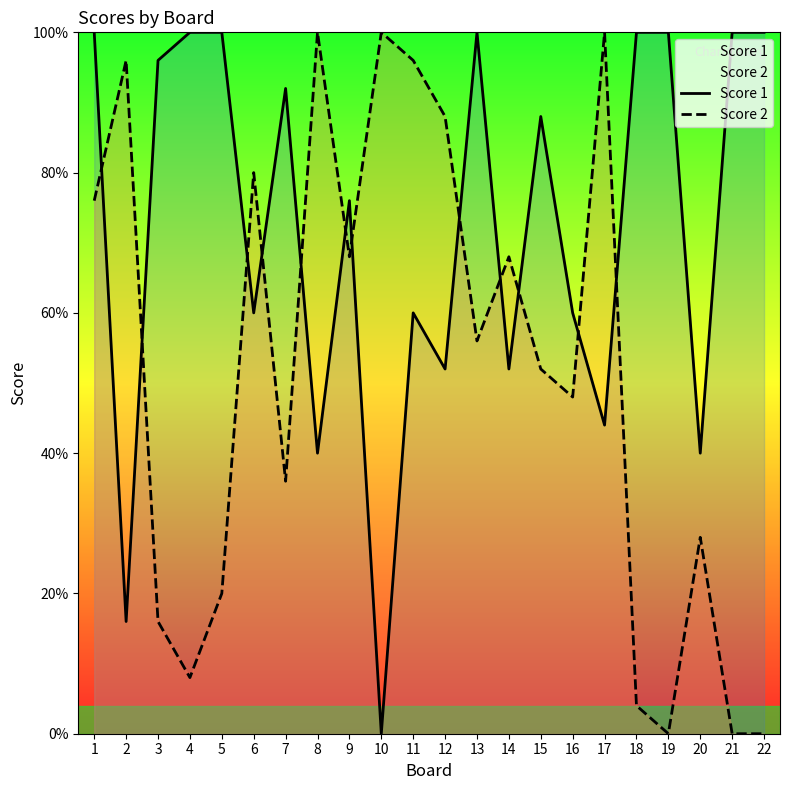

At which label does Score 2 reach its minimum?

19